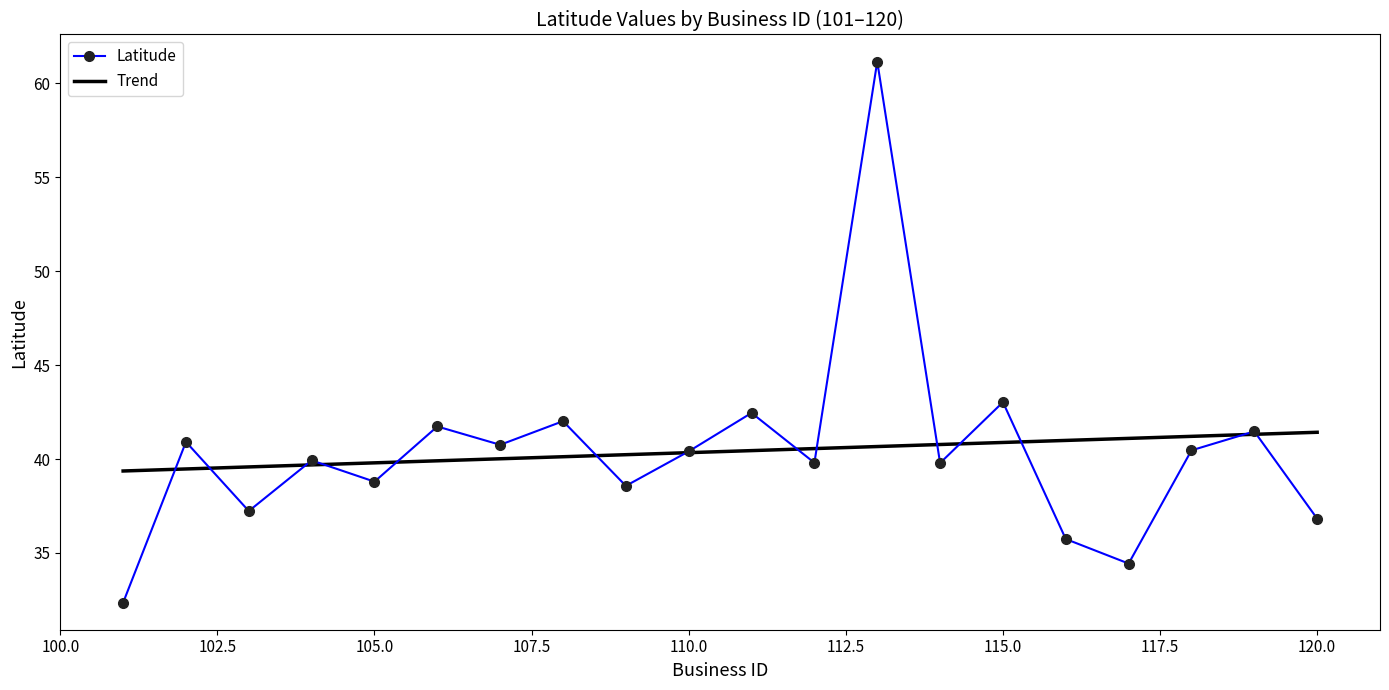

What is the smallest value displayed?

32.4